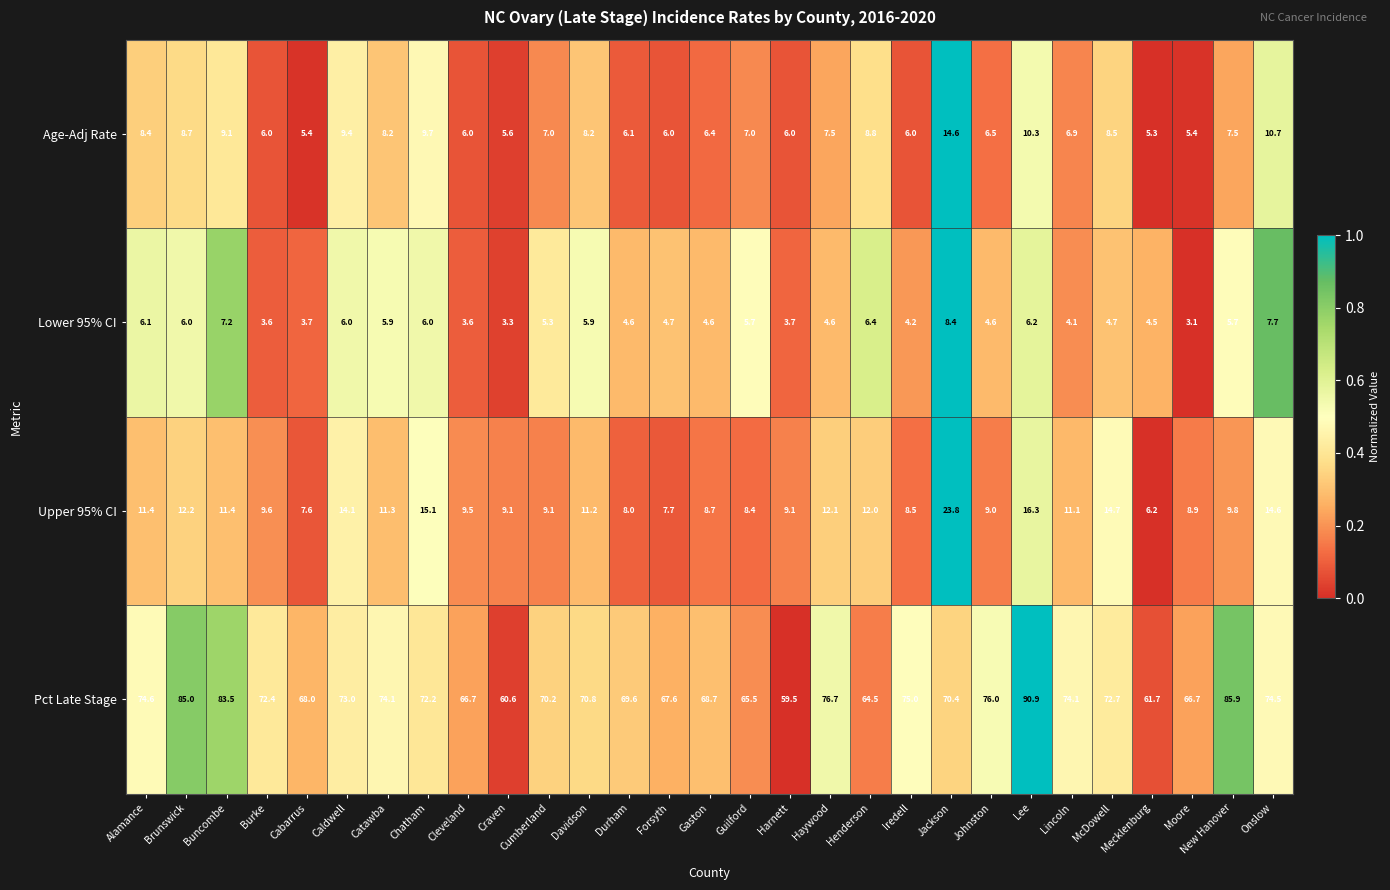

Is it true that Upper 95% CI equals 16.4 at Burke?

False